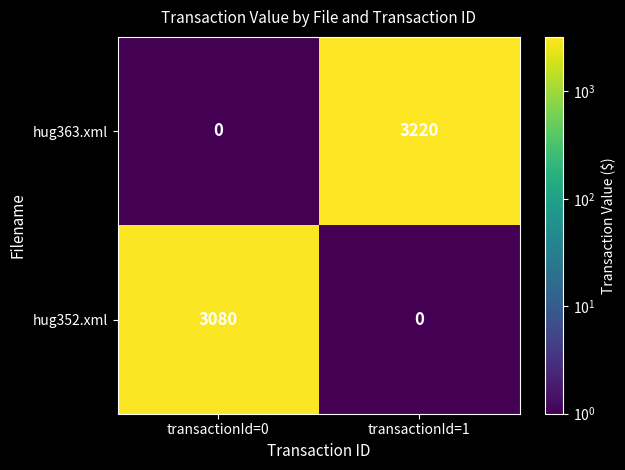

Reading left to right, what are all the values shown in this chart?

hug363.xml: transactionId=0=0	transactionId=1=3220
hug352.xml: transactionId=0=3080	transactionId=1=0